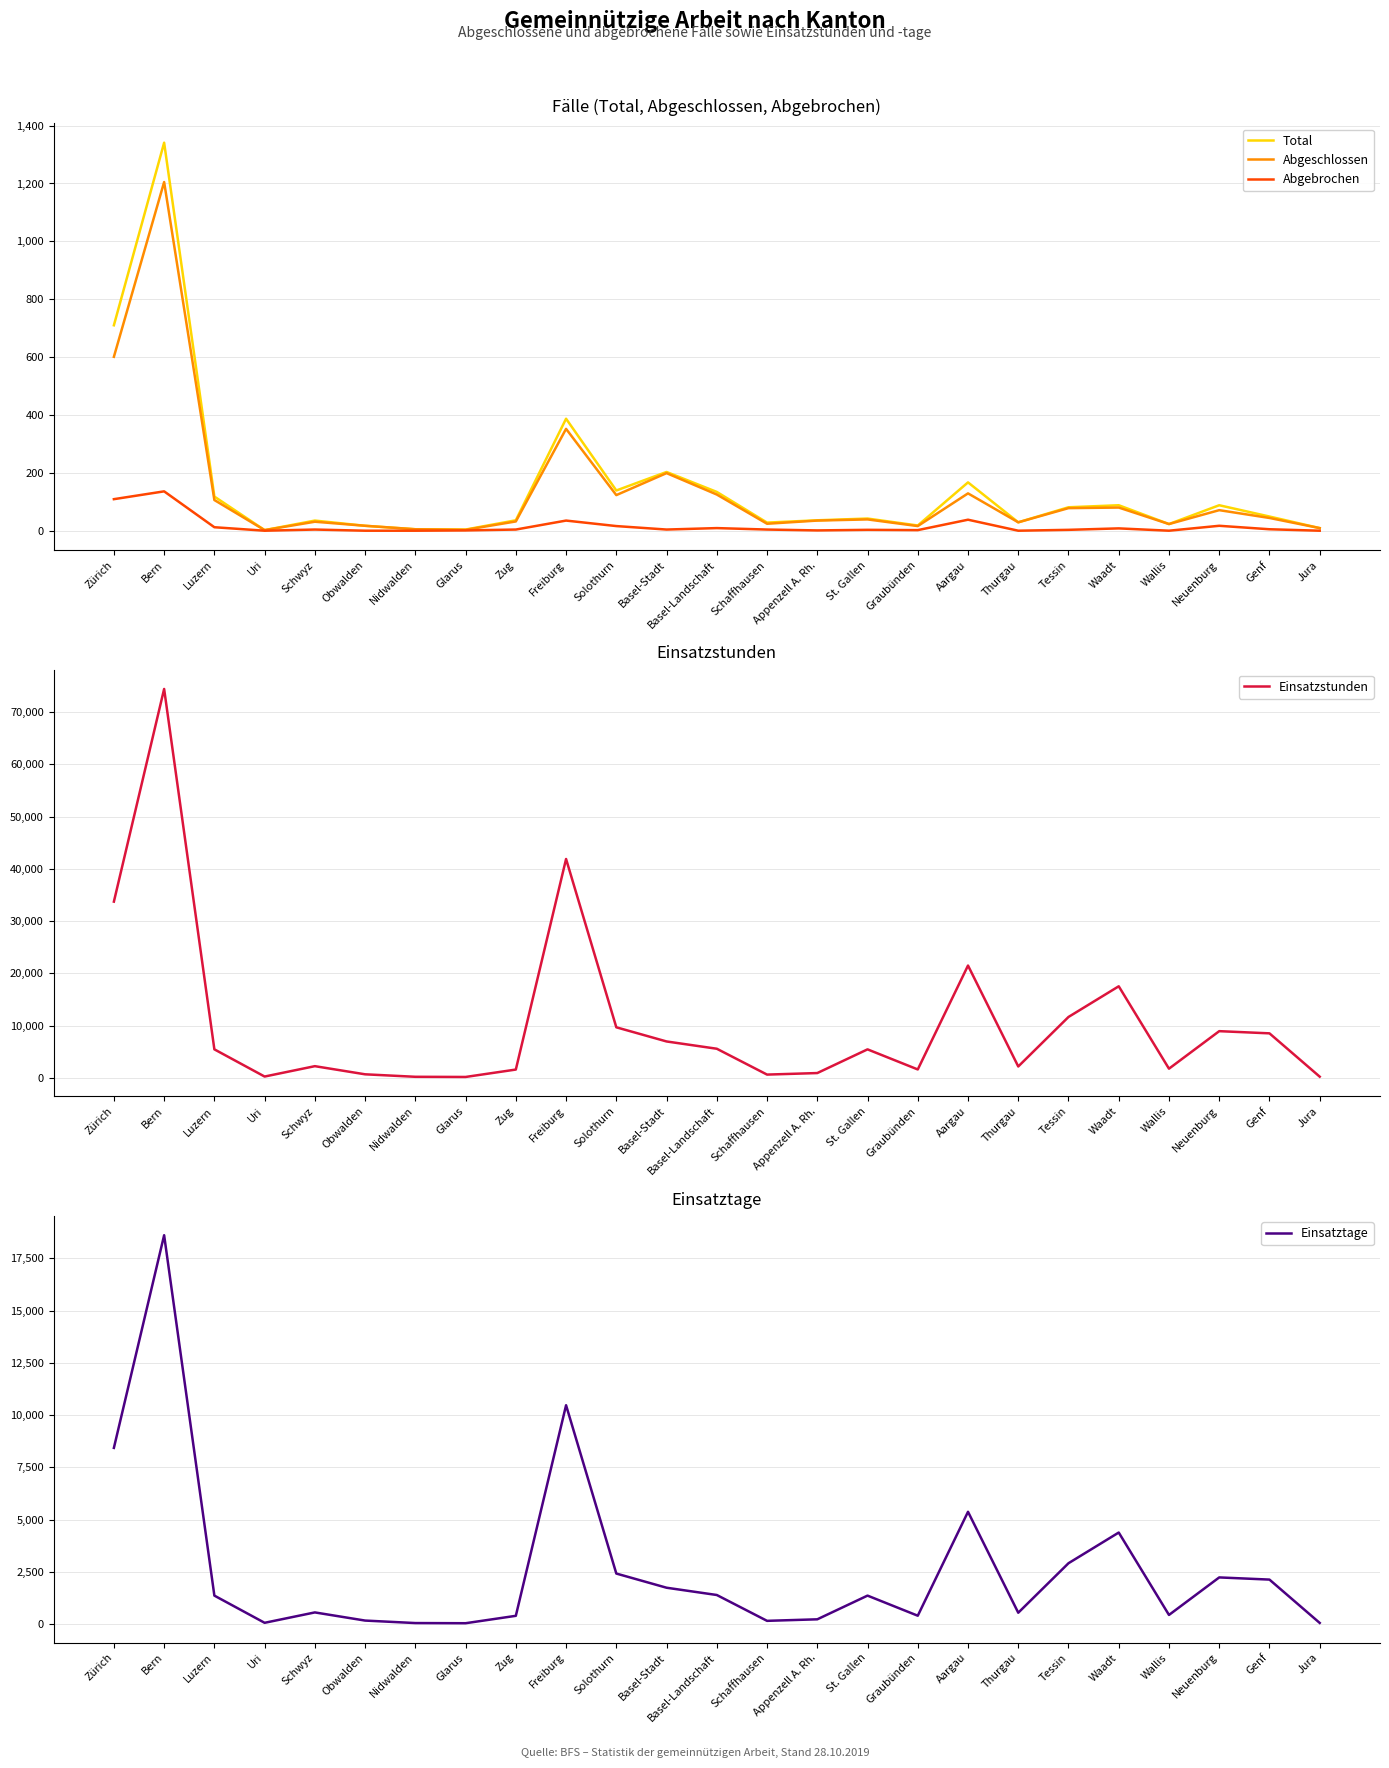

Which series has the largest total across all categories?

Einsatzstunden